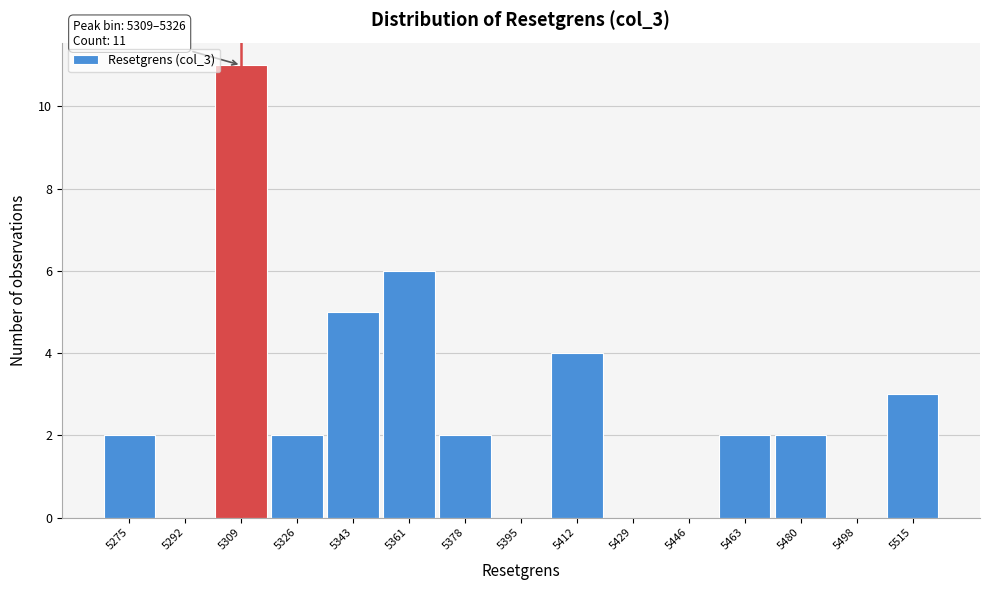

Reading left to right, list all the values displayed in this chart.

5275=2	5292=0	5309=11	5326=2	5343=5	5361=6	5378=2	5395=0	5412=4	5429=0	5446=0	5463=2	5480=2	5498=0	5515=3